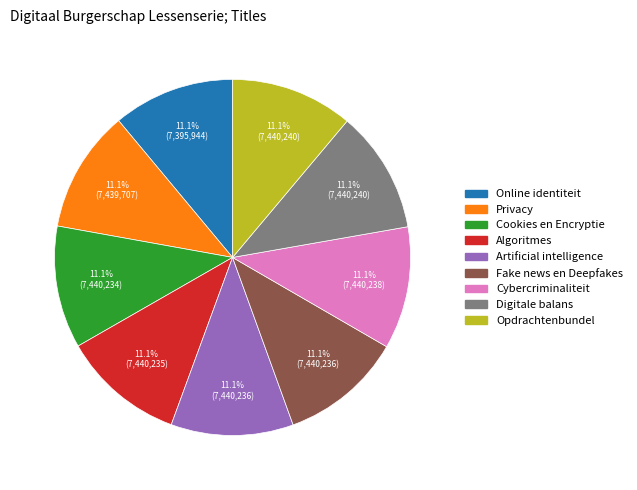

To the nearest percent, what is the combined percentage of Digitale balans and Algoritmes?

22%